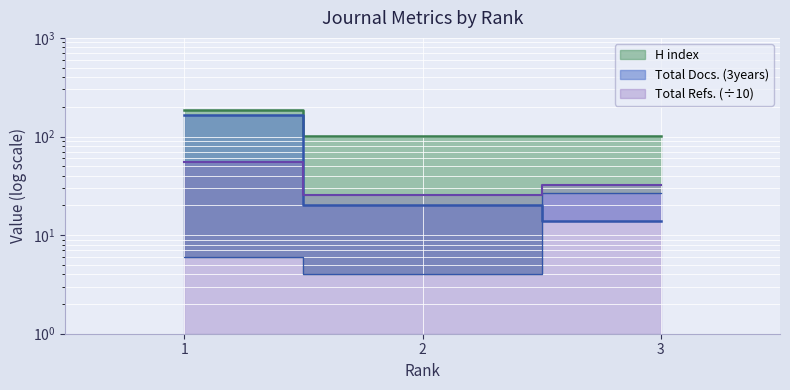

Is it true that Total Docs. (2004) equals 6.0 at 1?

True